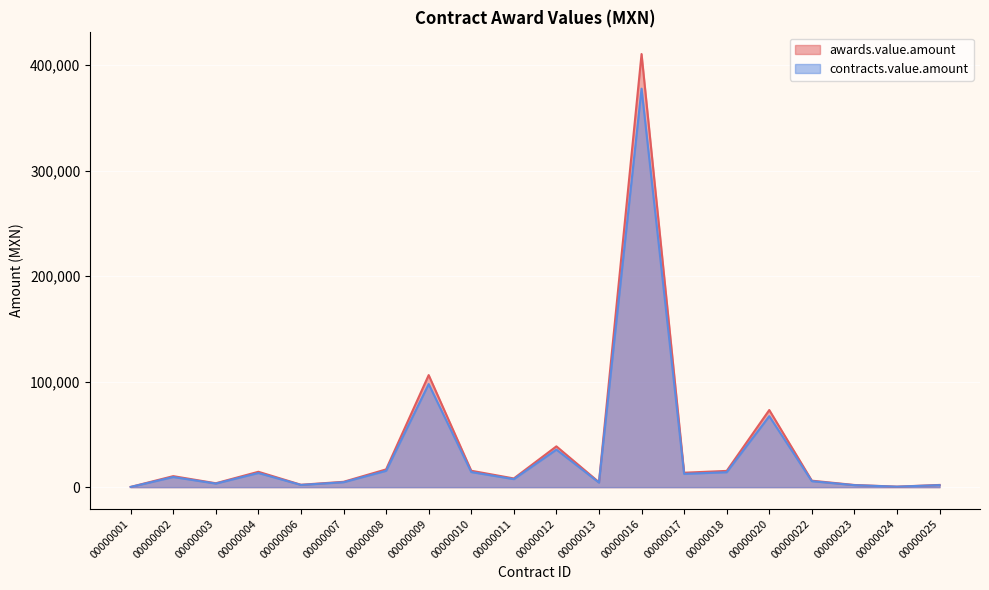

The awards.value.amount series shows 3419.8 at 00000003. True or false?

True